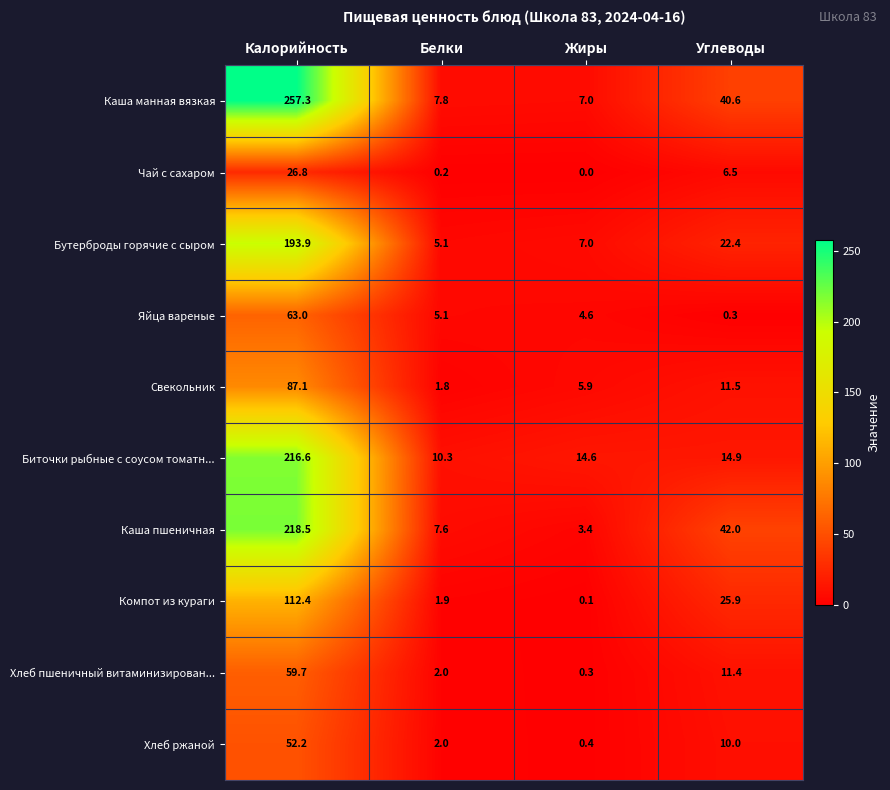

What is the difference between the maximum and minimum values in the Яйца вареные series?

62.7